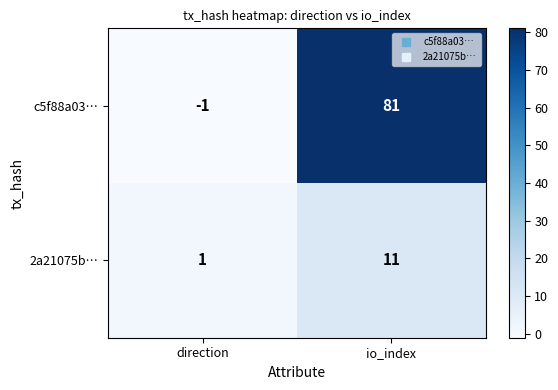

Reading left to right, extract all data points from this chart.

c5f88a03…: direction=-1	io_index=81
2a21075b…: direction=1	io_index=11